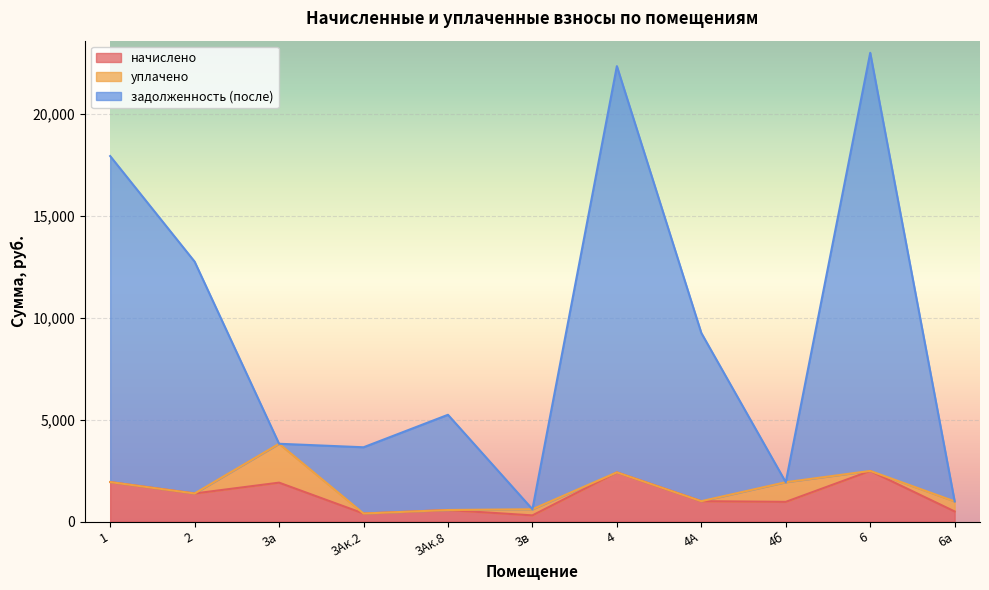

What are all the series names shown in the legend?

начислено, уплачено, задолженность (после)